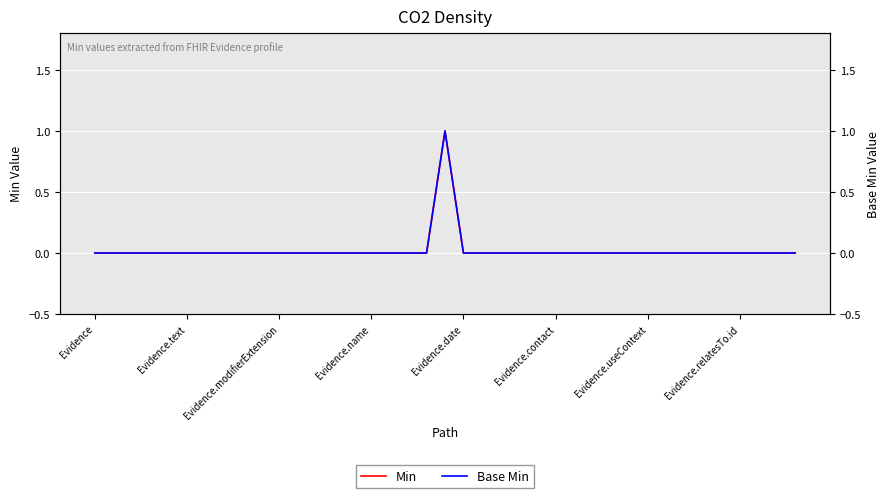

Reading left to right, what are all the values shown in this chart?

Min: 0	0	0	0	0	0	0	0	0	0	0	0	0	0	0	0	0	0	0	1	0	0	0	0	0	0	0	0	0	0	0	0	0	0	0	0	0	0	0
Base Min: 0	0	0	0	0	0	0	0	0	0	0	0	0	0	0	0	0	0	0	1	0	0	0	0	0	0	0	0	0	0	0	0	0	0	0	0	0	0	0